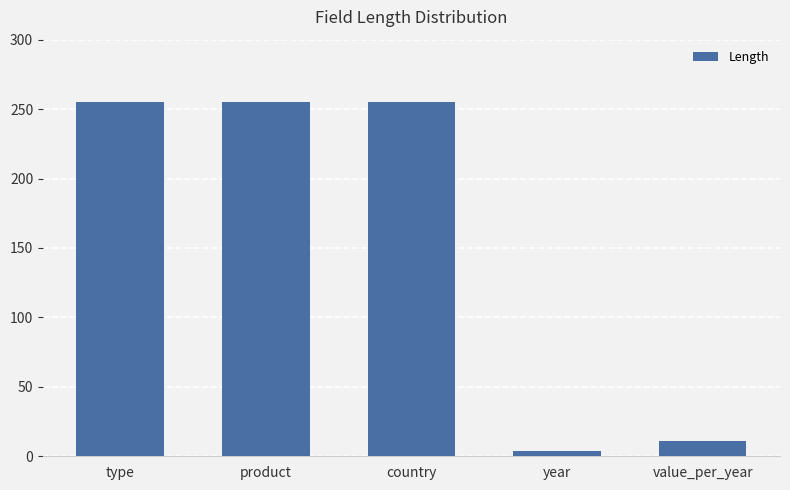

Are the bars grouped side by side (vs. stacked)?

No